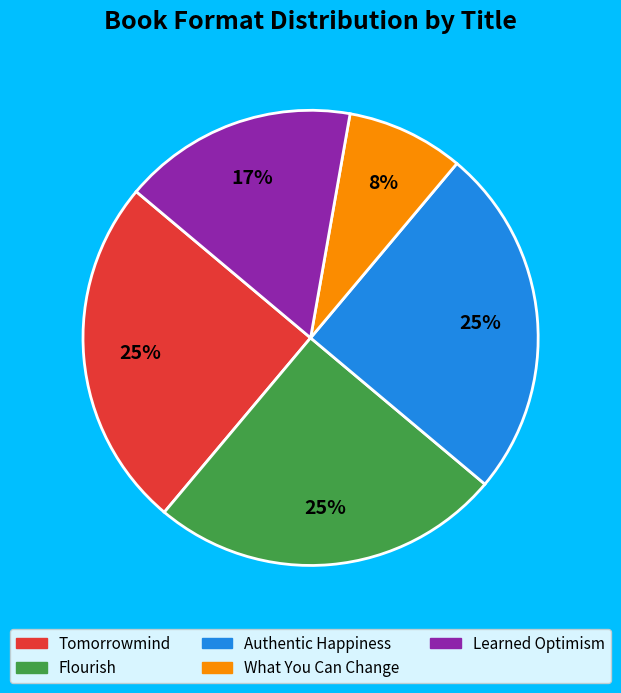

To the nearest percent, what is the average slice percentage?

20%